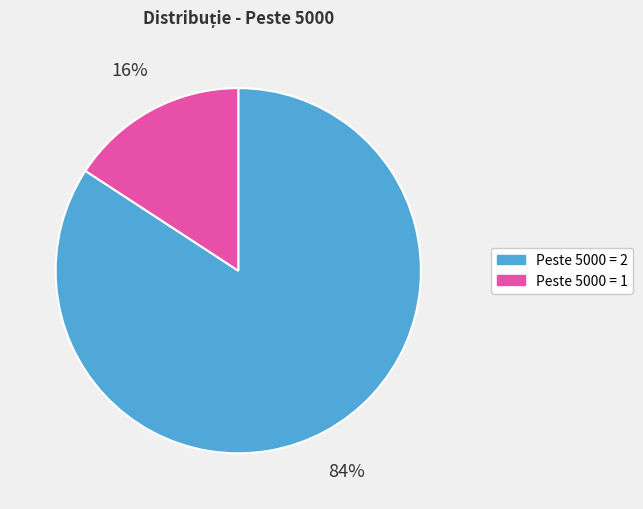

Rank the categories by value from lowest to highest.

Peste 5000 = 1, Peste 5000 = 2